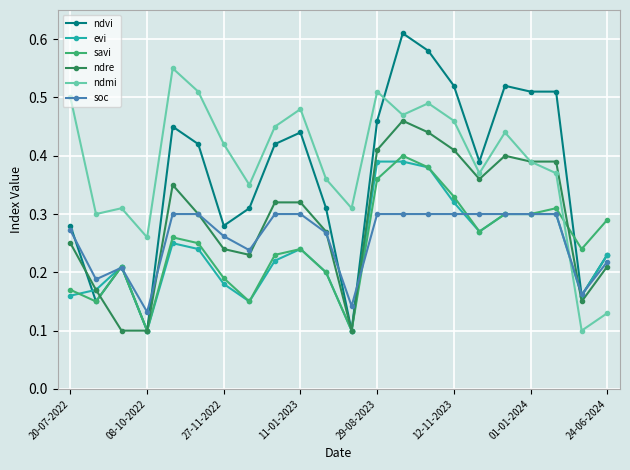

In soc, how many points are lower than both neighbors (excluding endpoints)?

5